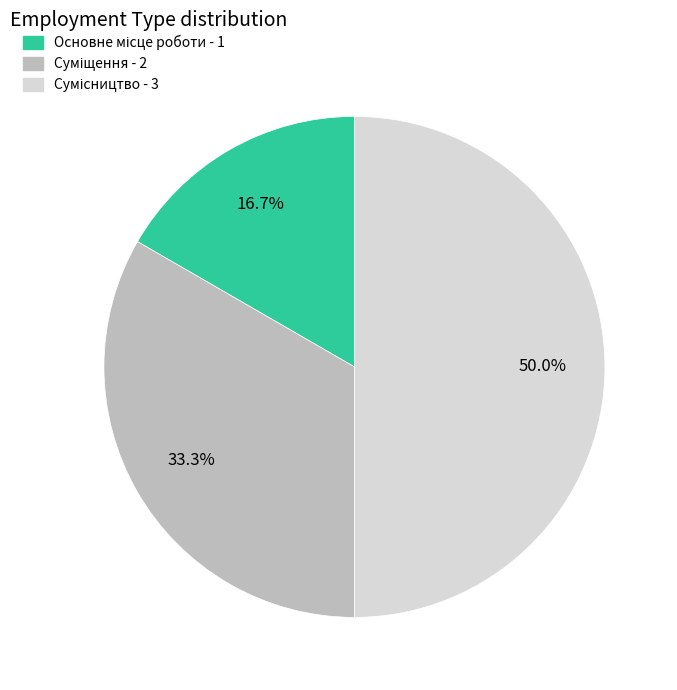

How many slices are in this pie chart?

3